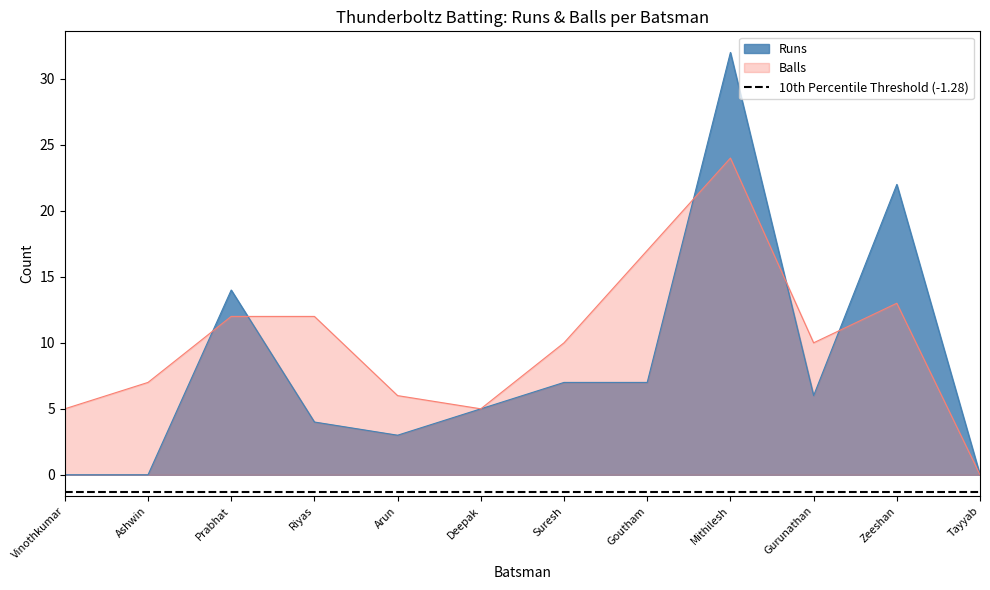

Where is Runs nearest to the value 16?

Prabhat